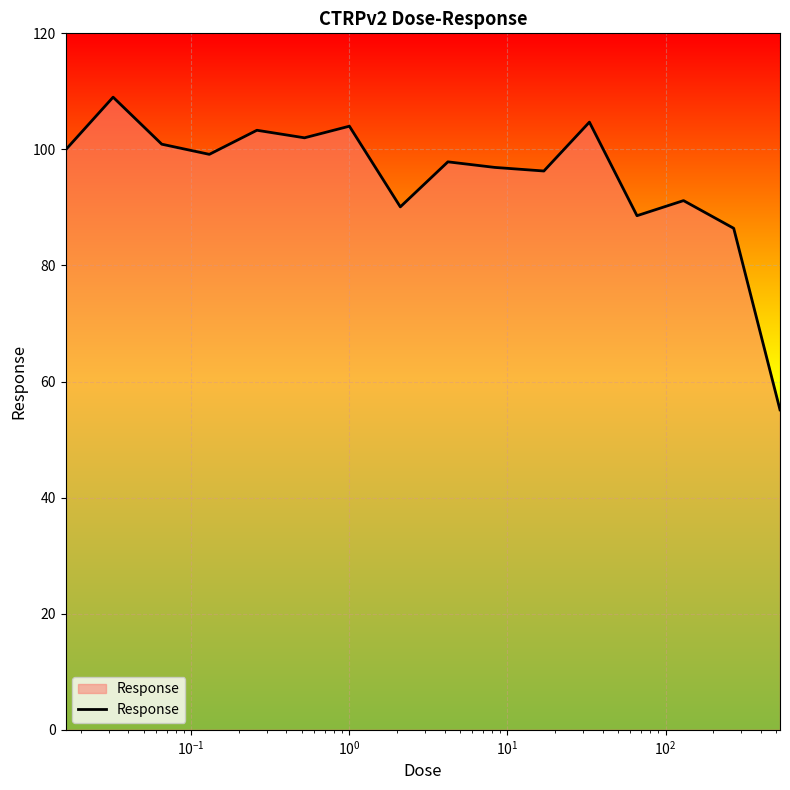

What is the minimum value shown in the chart?

55.1